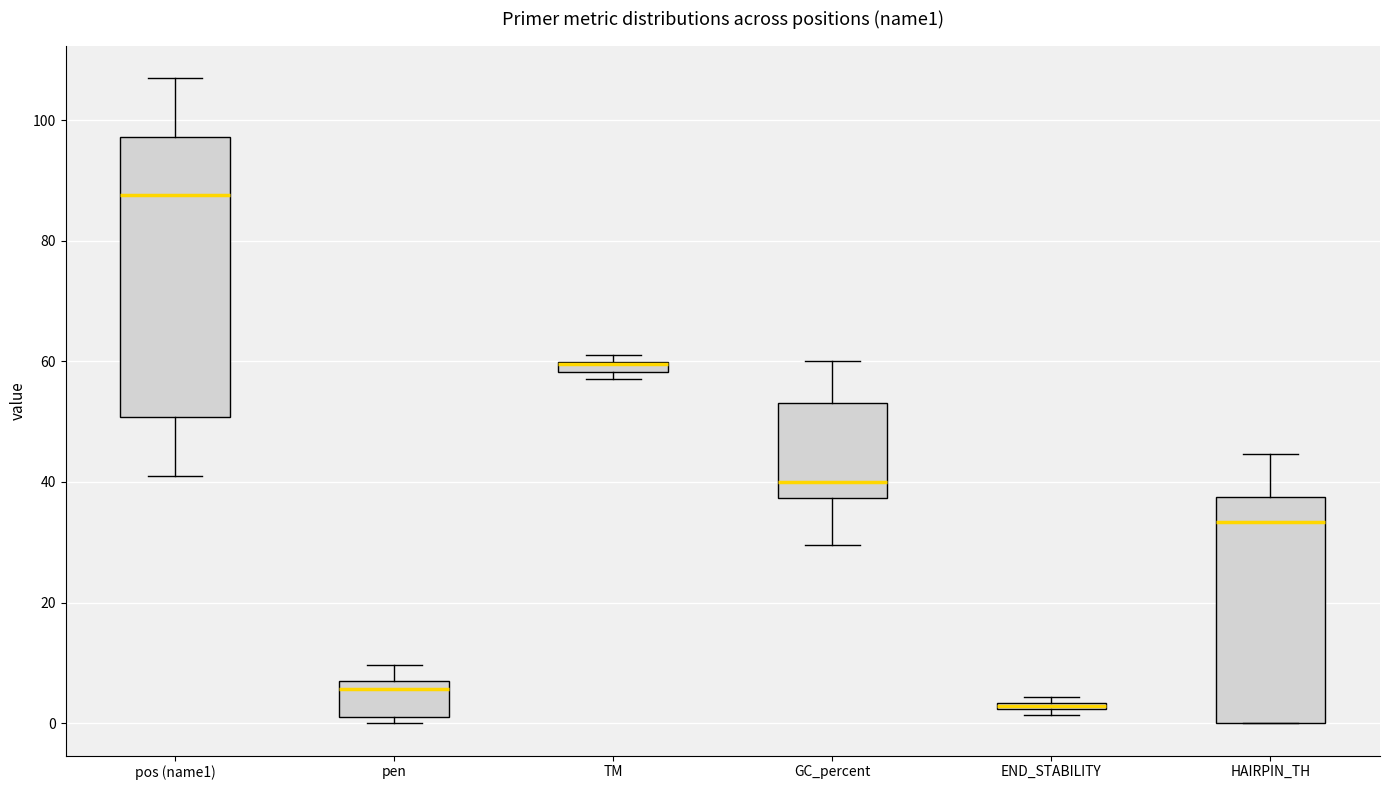

Comparing the boxes themselves (not the whiskers), which one is the tallest?

pos (name1)